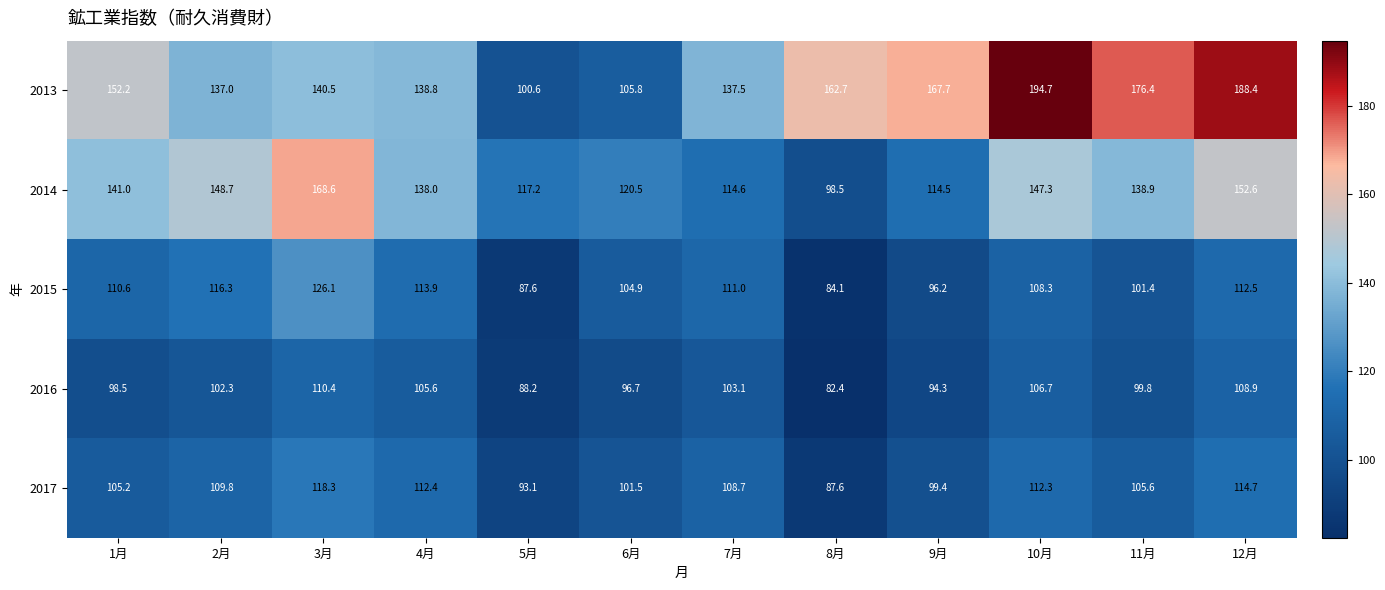

What is the maximum value shown in the chart?

194.7